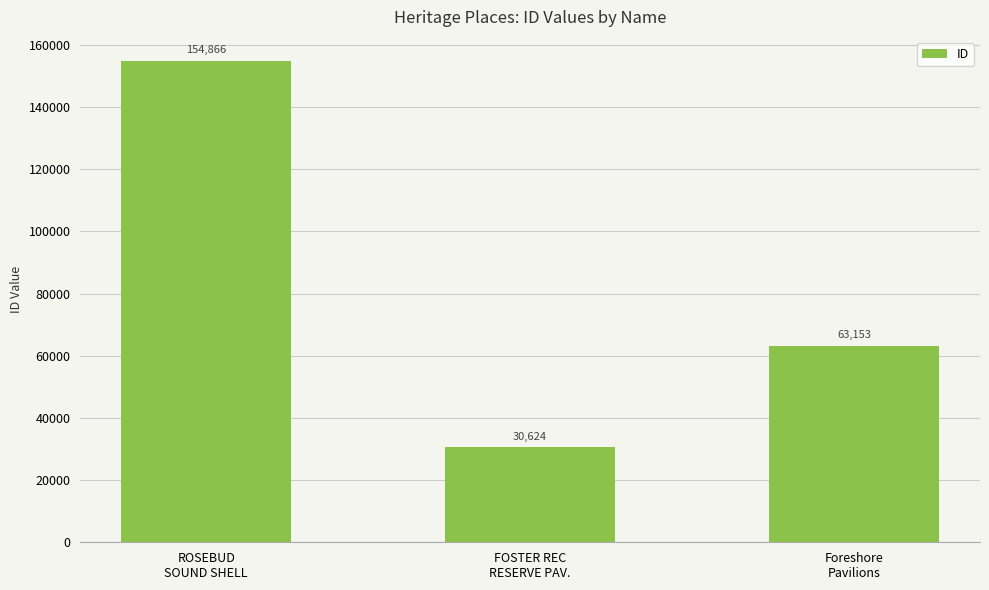

What is the ratio of the value at ROSEBUD
SOUND SHELL to the value at FOSTER REC
RESERVE PAV.?

5.1